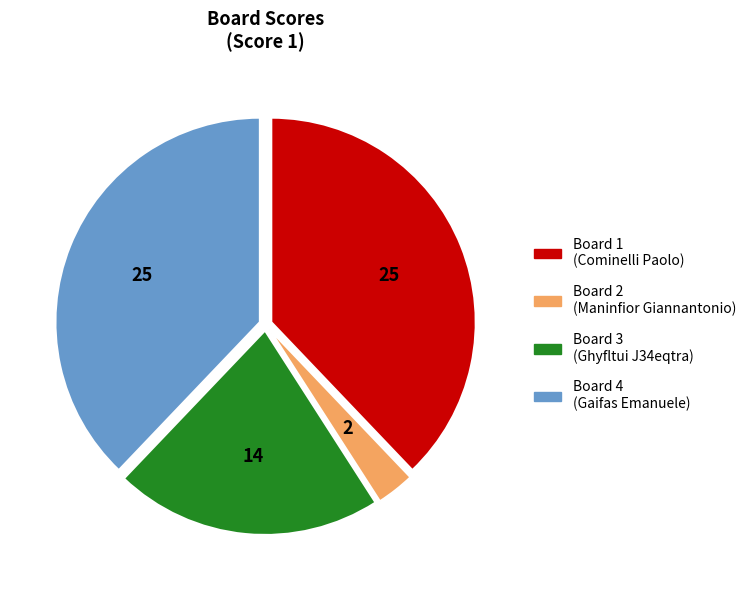

Which has a higher value, Board 2 or Board 1?

Board 1